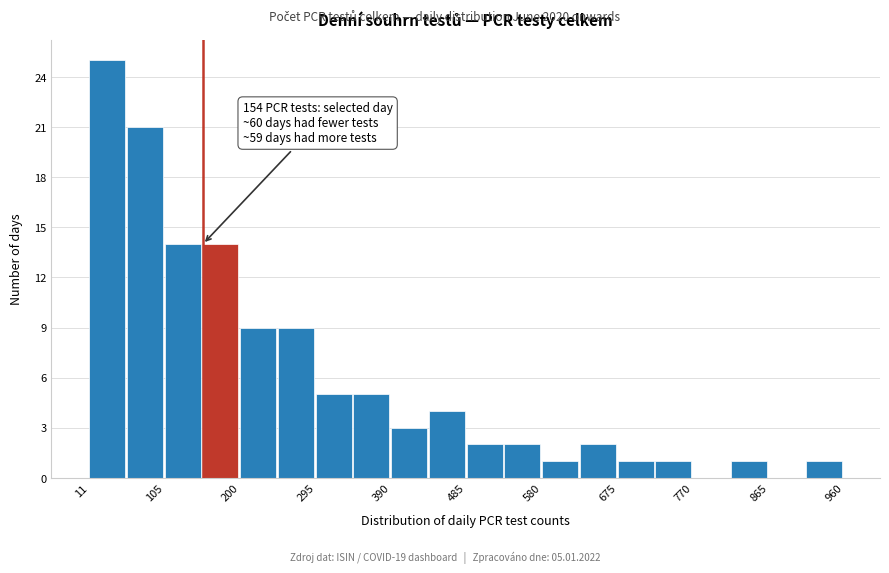

Over which range of the x-axis is the bar tallest?

10 to 60